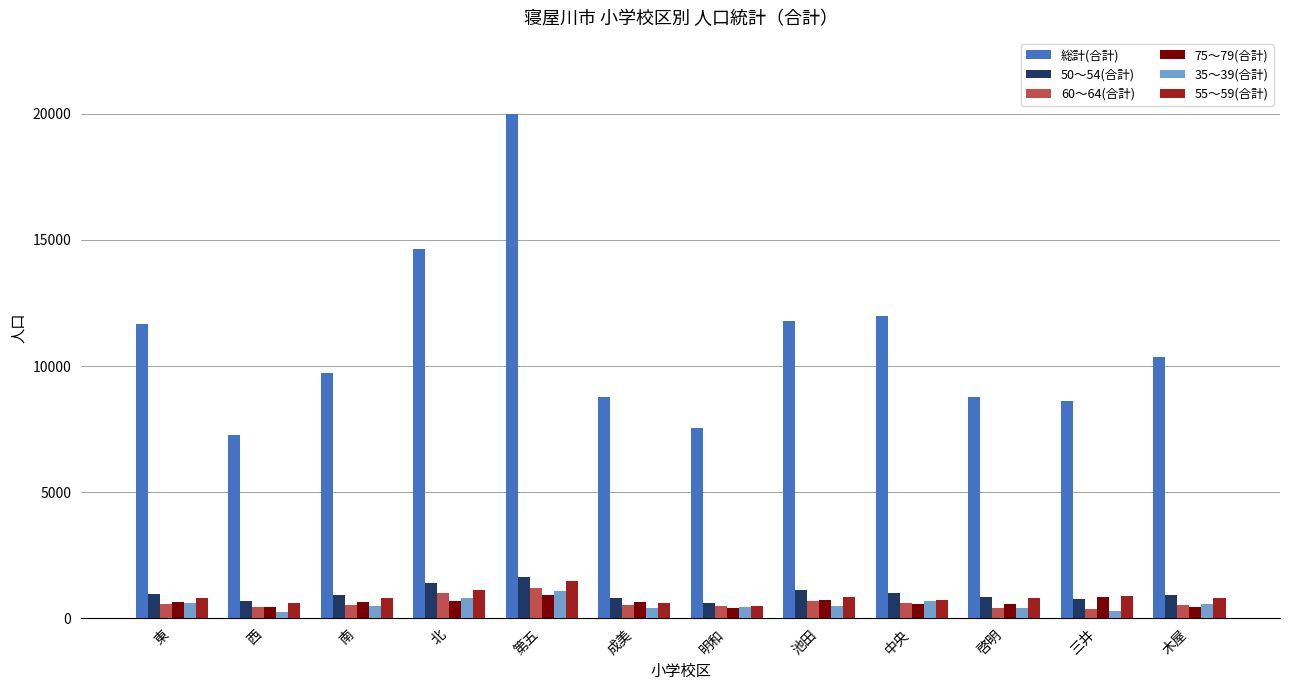

What is the minimum value for 総計(合計)?

7263